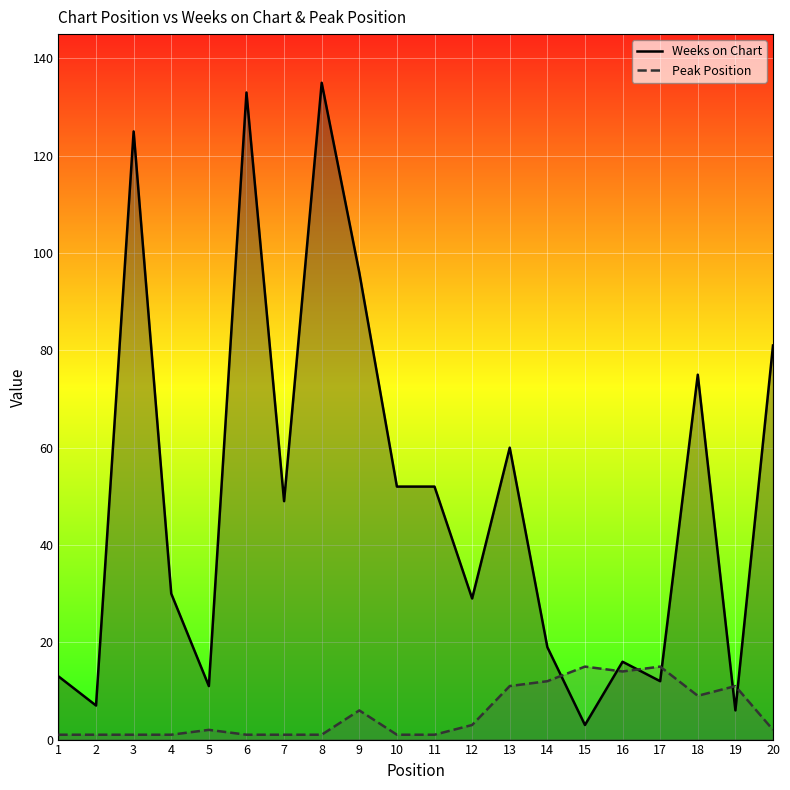

At which label does Weeks on Chart first exceed 49?

3